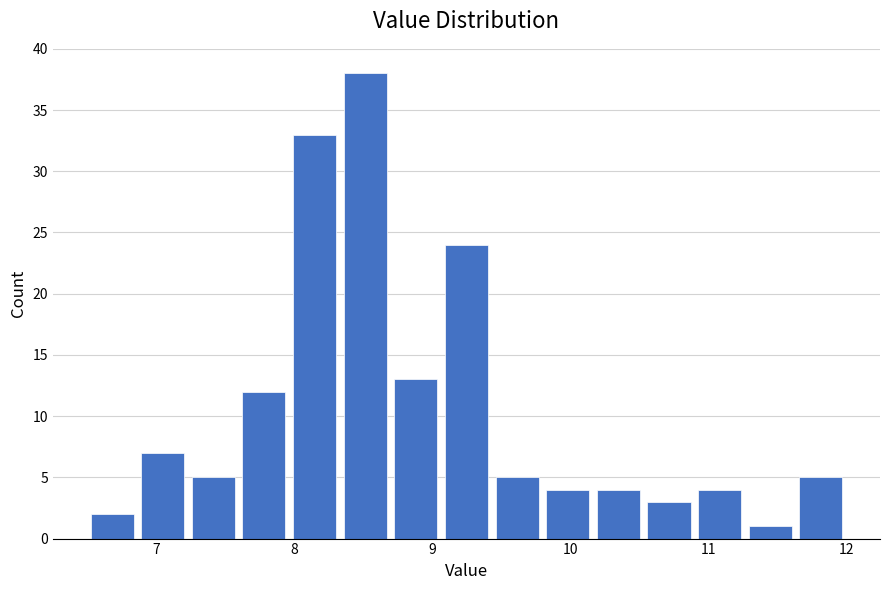

Around what value on the x-axis is the tallest bar? Give the approximate position of its centre, as read against the axis.

8.5